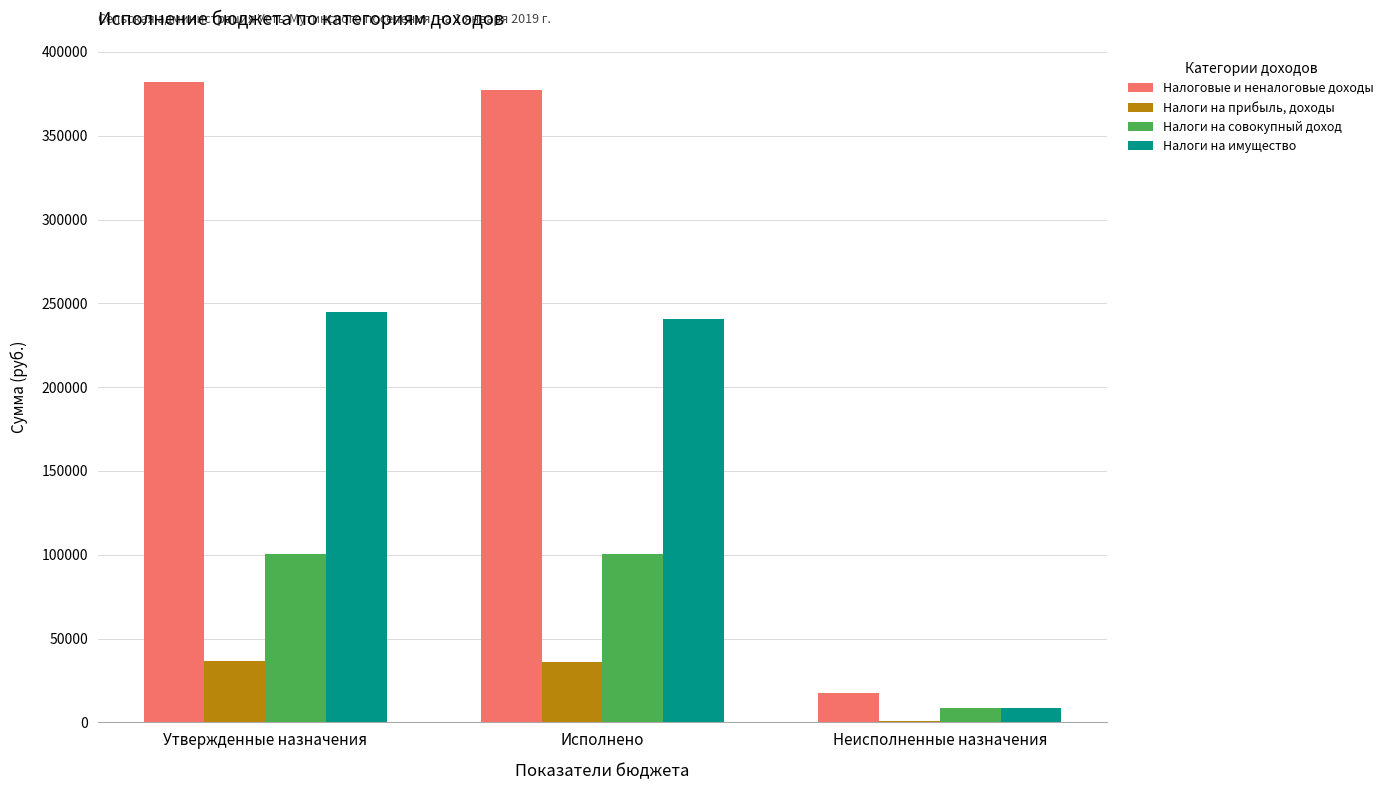

Is the value of Налоги на имущество at Утвержденные назначения greater than the value of Налоги на совокупный доход at Исполнено?

Yes